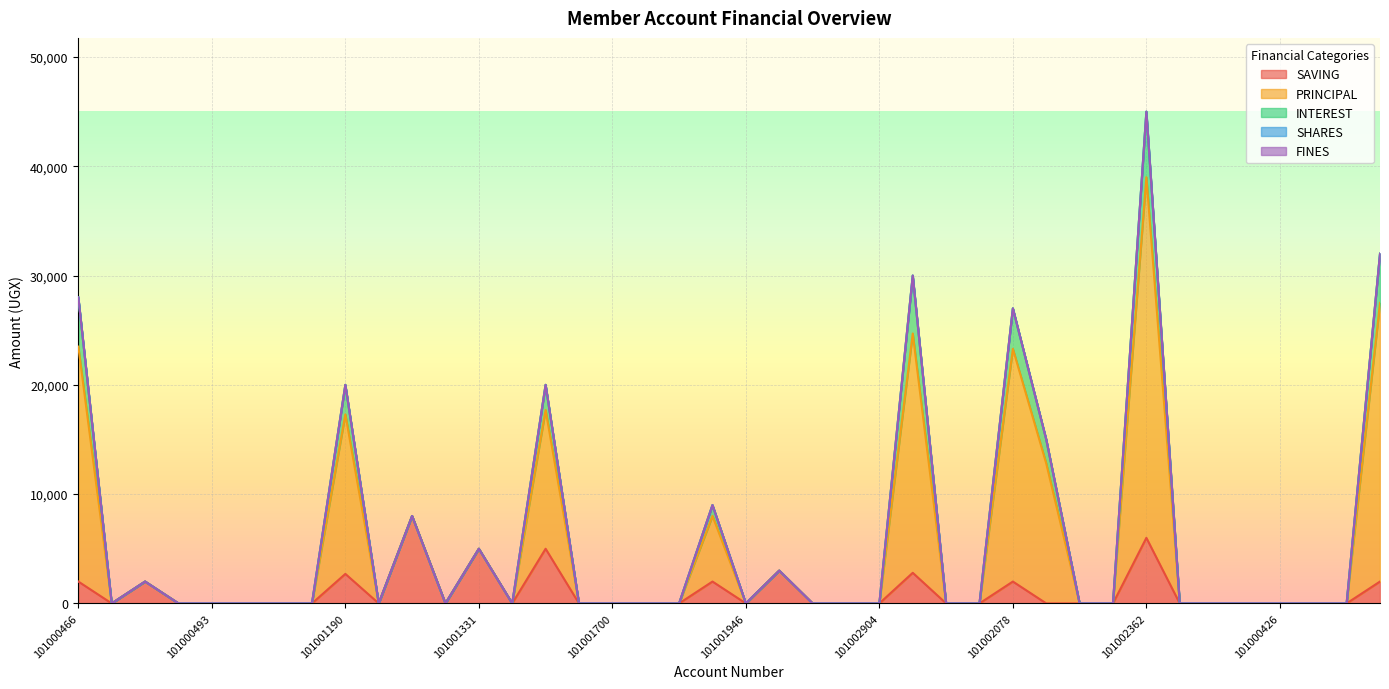

At which category is the sum across all series the highest?

101002362